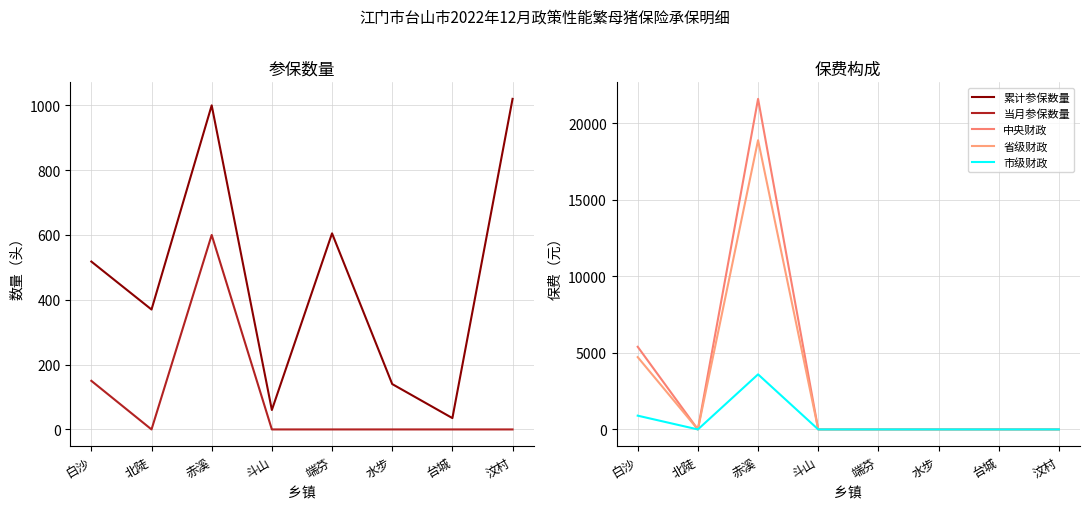

True or false: 累计参保数量 has a value of 35.0 at 台城.

True